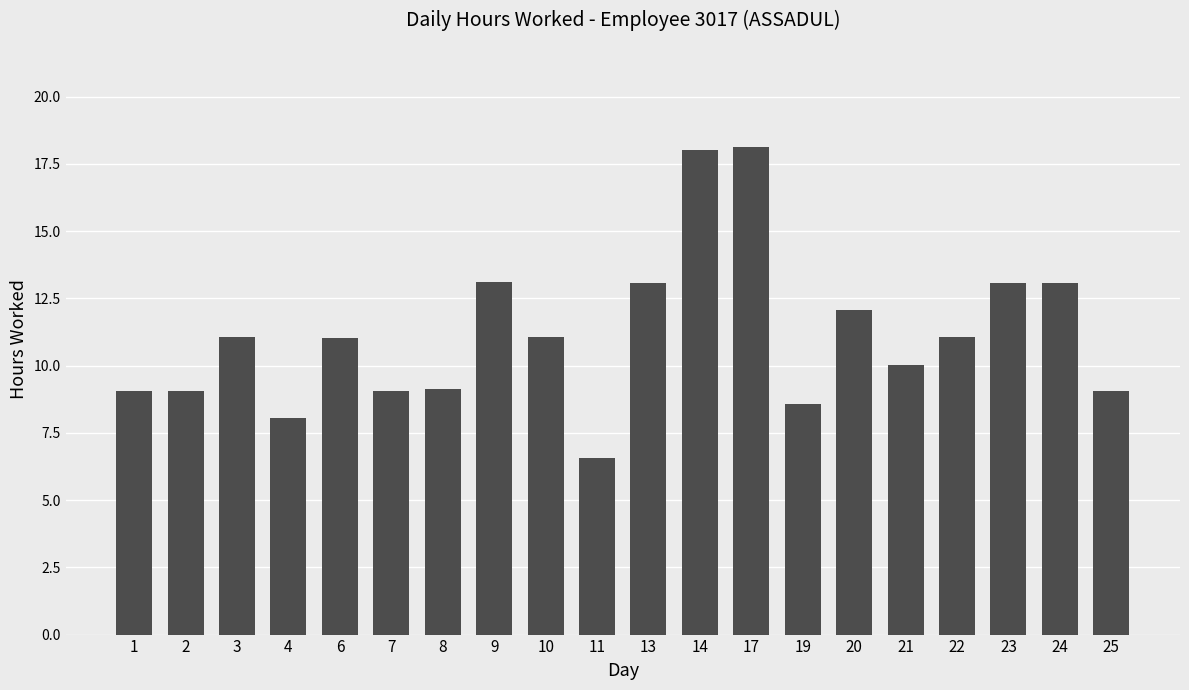

Is it true that the value at 19 is 4.3?

False